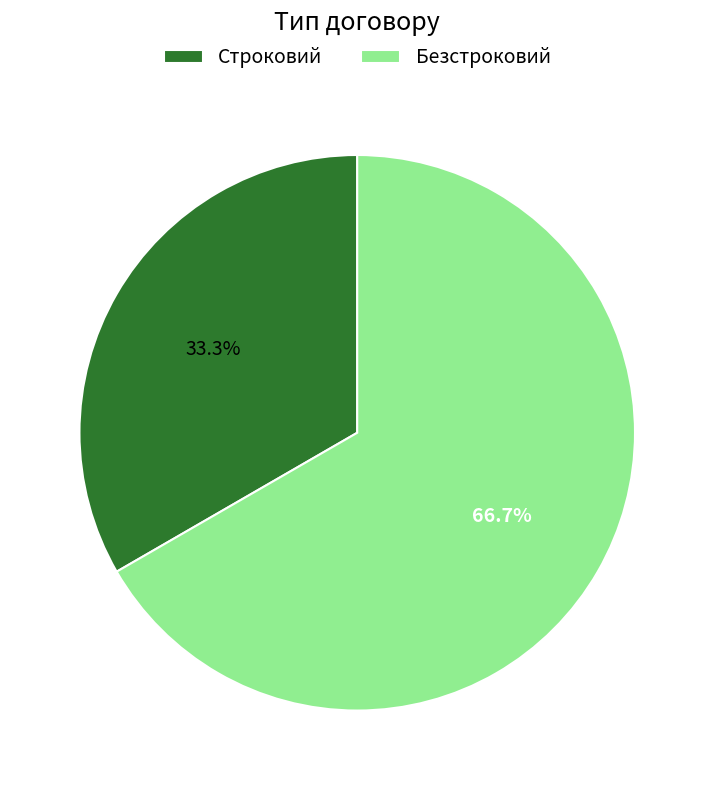

To the nearest percent, what is the difference between the Безстроковий and Строковий slice percentages?

33%